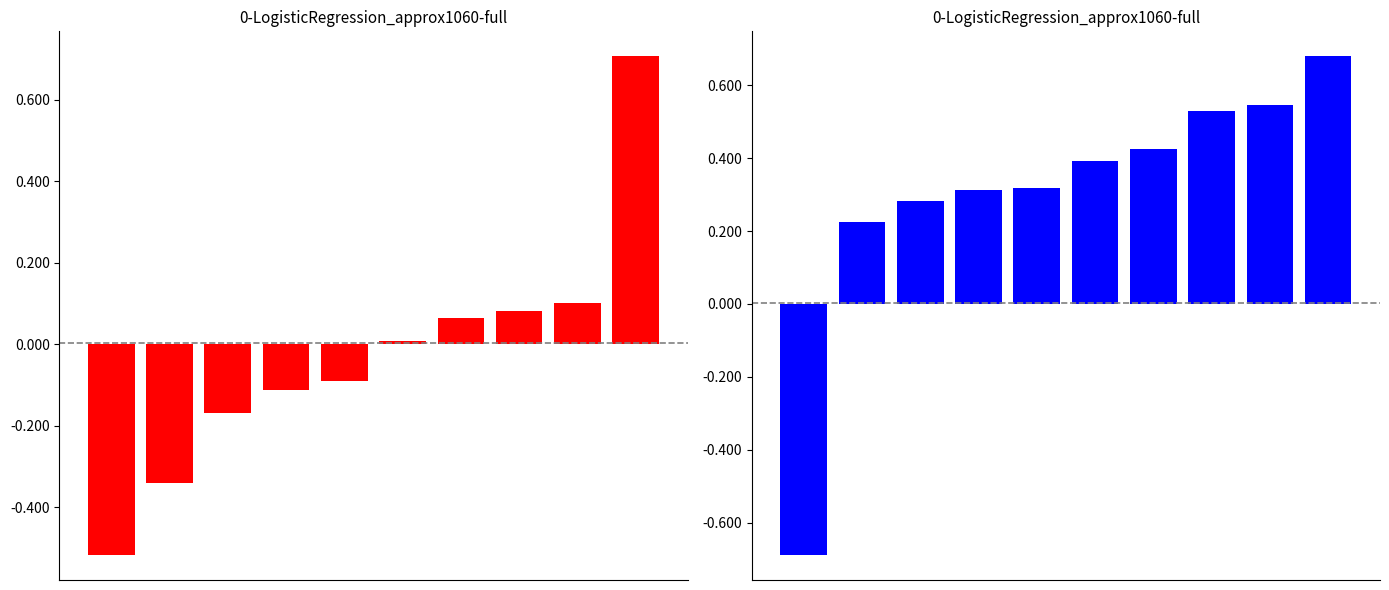

What is the total value across all series at 4?

0.2